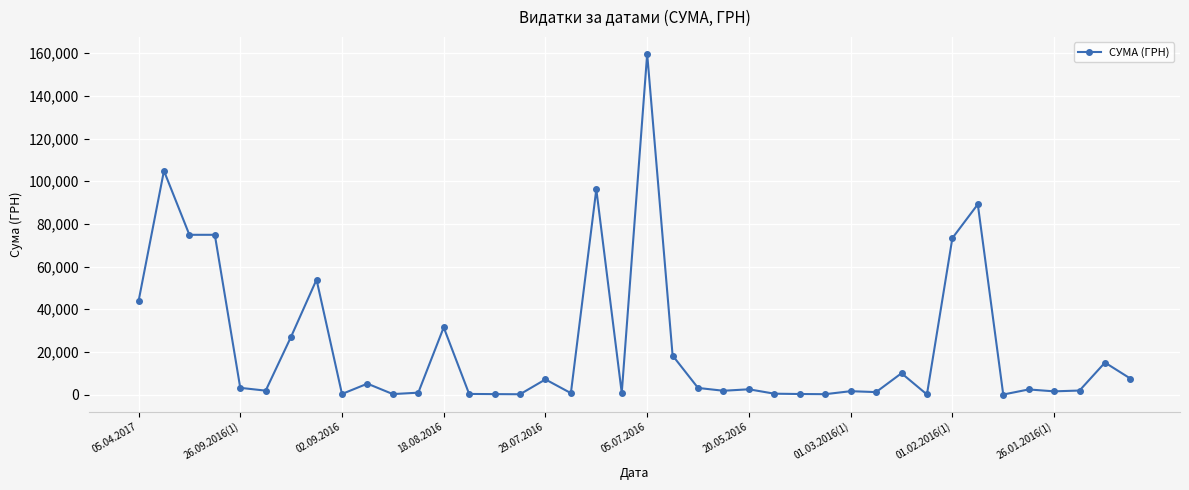

What is the sum of all values?

917702.7